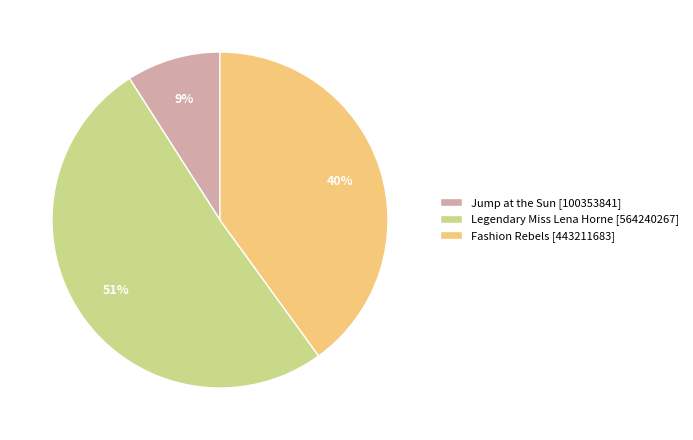

The Jump at the Sun slice represents 16% of the pie. True or false?

False